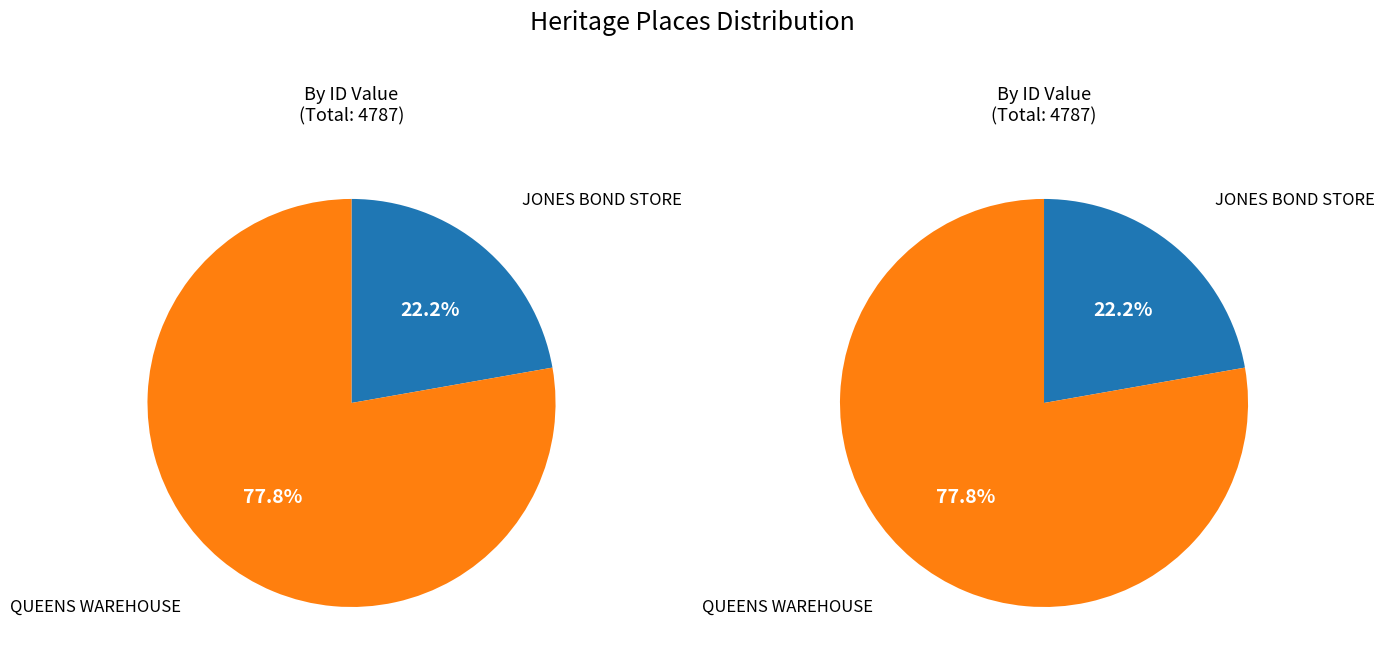

To the nearest percent, what is the combined percentage of QUEENS WAREHOUSE and JONES BOND STORE?

100%